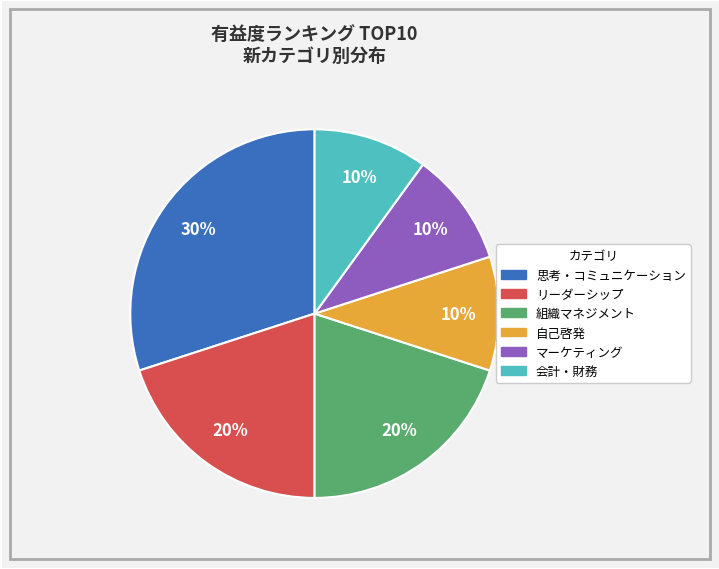

How many slices are in this pie chart?

6